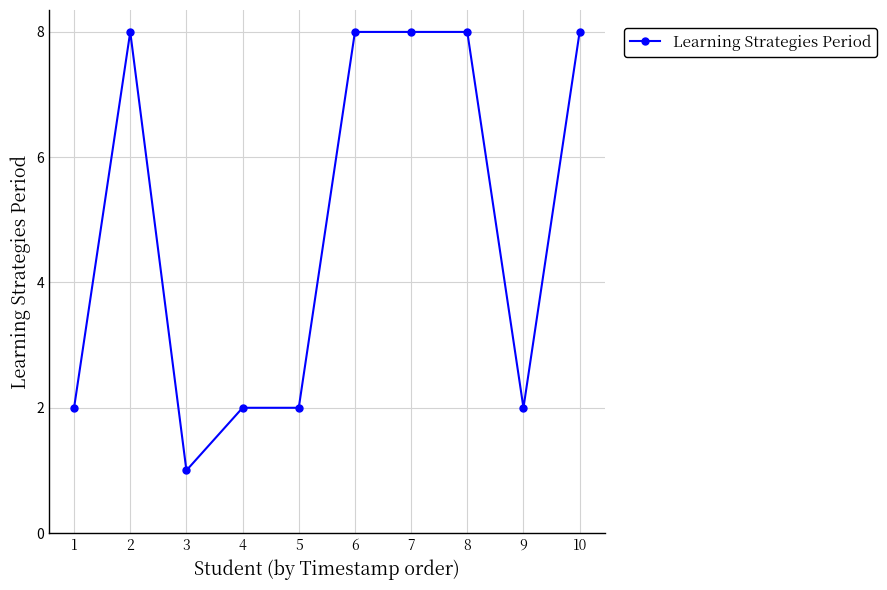

Reading left to right, list all the values displayed in this chart.

1=2	2=8	3=1	4=2	5=2	6=8	7=8	8=8	9=2	10=8